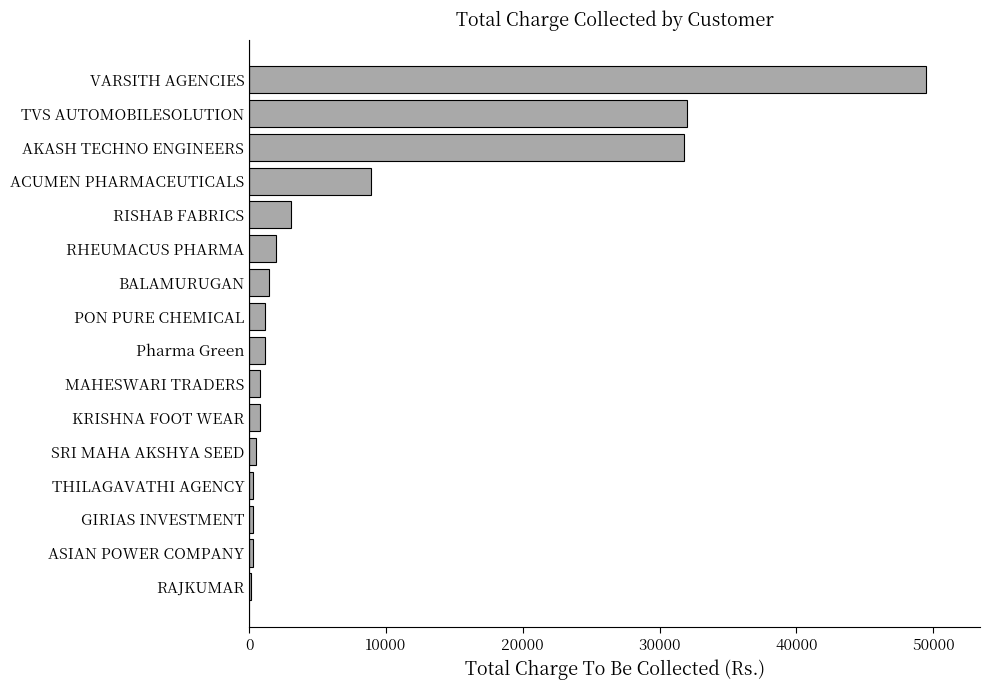

The value at AKASH TECHNO ENGINEERS is 31769. True or false?

True